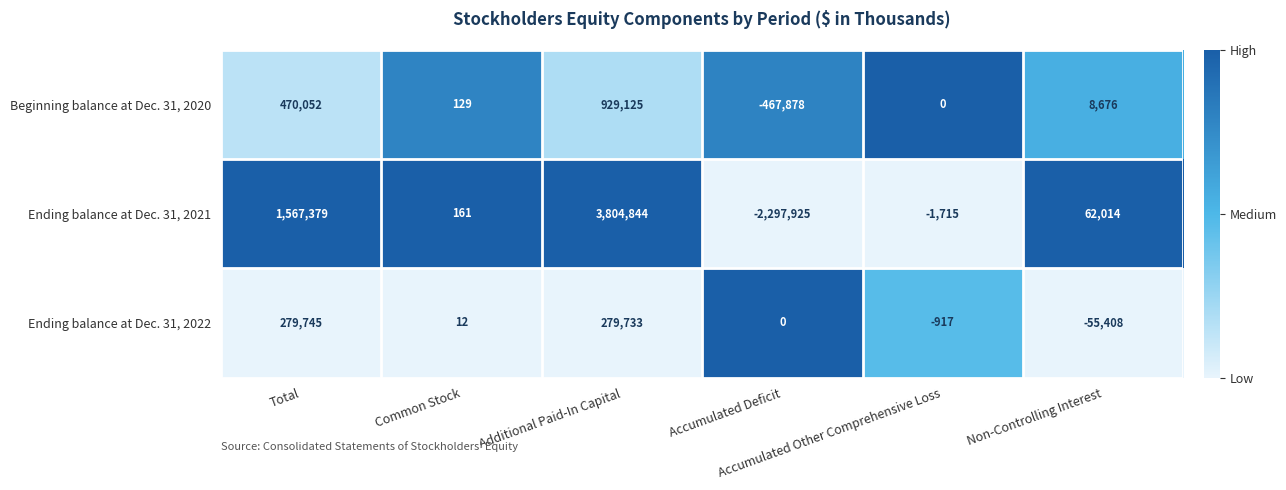

What is the maximum value shown in the chart?

3804844